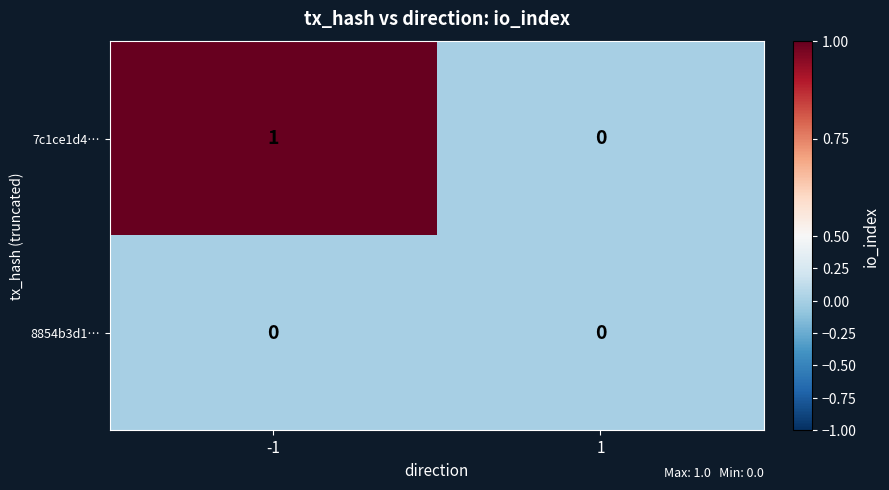

Reading left to right, what are all the values shown in this chart?

7c1ce1d4…: 1	0
8854b3d1…: 0	0